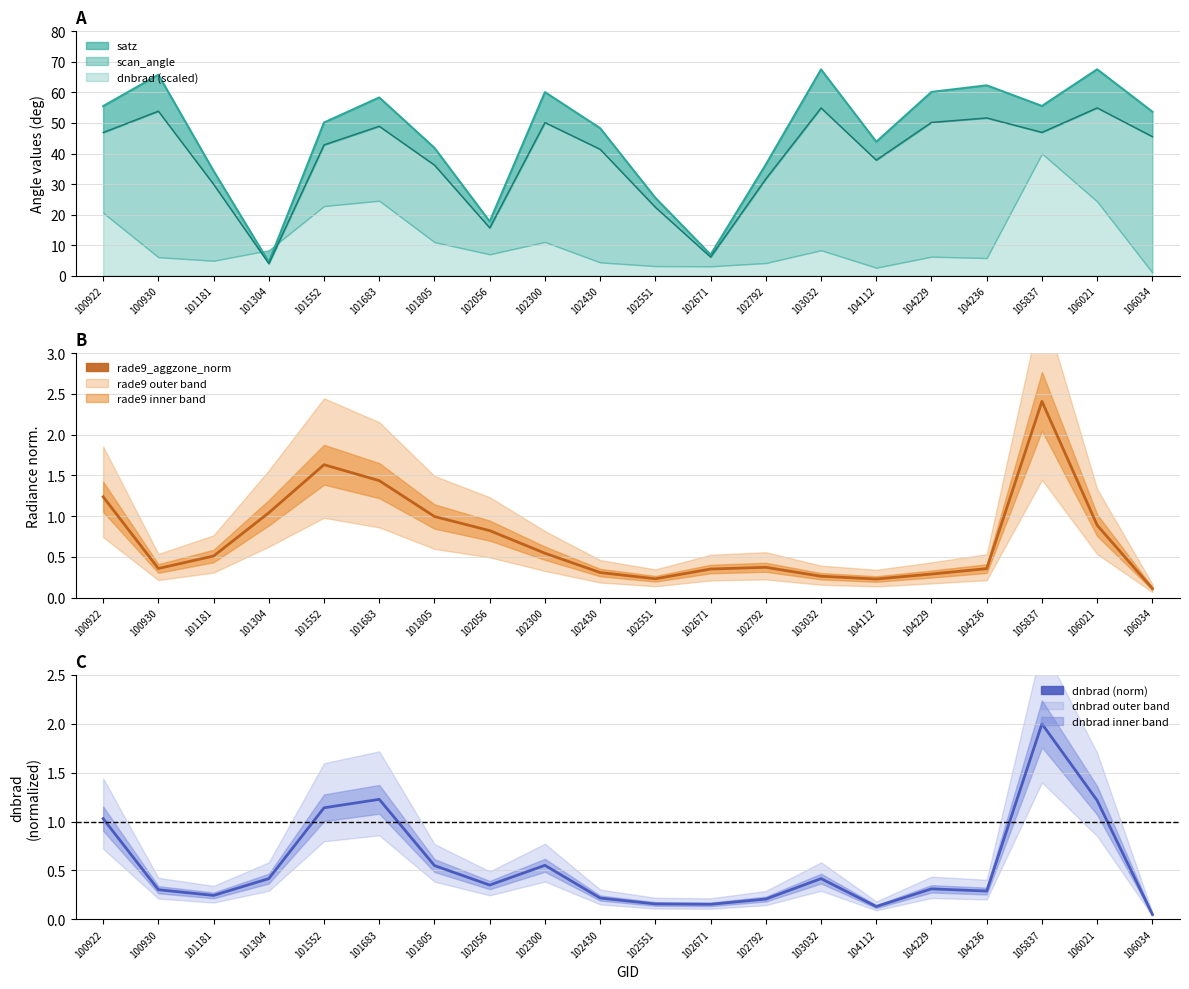

Reading right to left, what are all the values shown in this chart?

dnbrad: 0.1	1.2	2.0	0.3	0.3	0.1	0.4	0.2	0.2	0.2	0.2	0.6	0.4	0.5	1.2	1.1	0.4	0.2	0.3	1.0
satz: 53.7	67.6	55.6	62.3	60.2	43.9	67.5	36.4	6.9	25.5	48.3	60.1	17.8	41.8	58.3	50.2	4.5	34.3	65.8	55.5
scan_angle: 45.5	54.9	46.9	51.7	50.2	37.8	54.9	31.7	6.1	22.4	41.4	50.1	15.7	36.2	48.9	42.8	4.0	29.9	53.9	46.9
rade9_aggzone_norm: 0.1	0.9	2.4	0.4	0.3	0.2	0.3	0.4	0.3	0.2	0.3	0.5	0.8	1.0	1.4	1.6	1.0	0.5	0.4	1.2